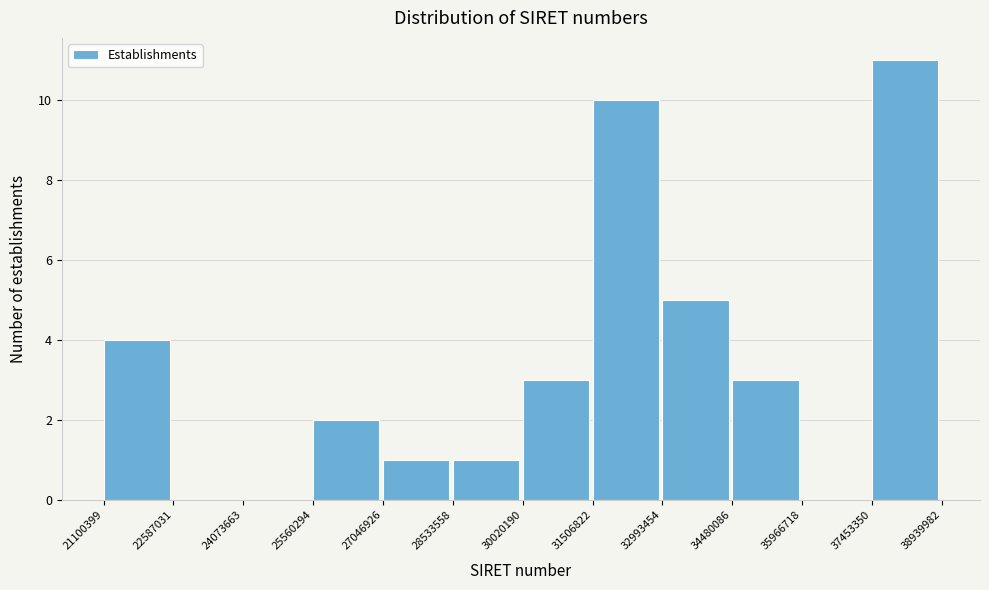

Reading left to right, list all the values displayed in this chart.

21100399=4	22587031=0	24073663=0	25560294=2	27046926=1	28533558=1	30020190=3	31506822=10	32993454=5	34480086=3	35966718=0	37453350=11